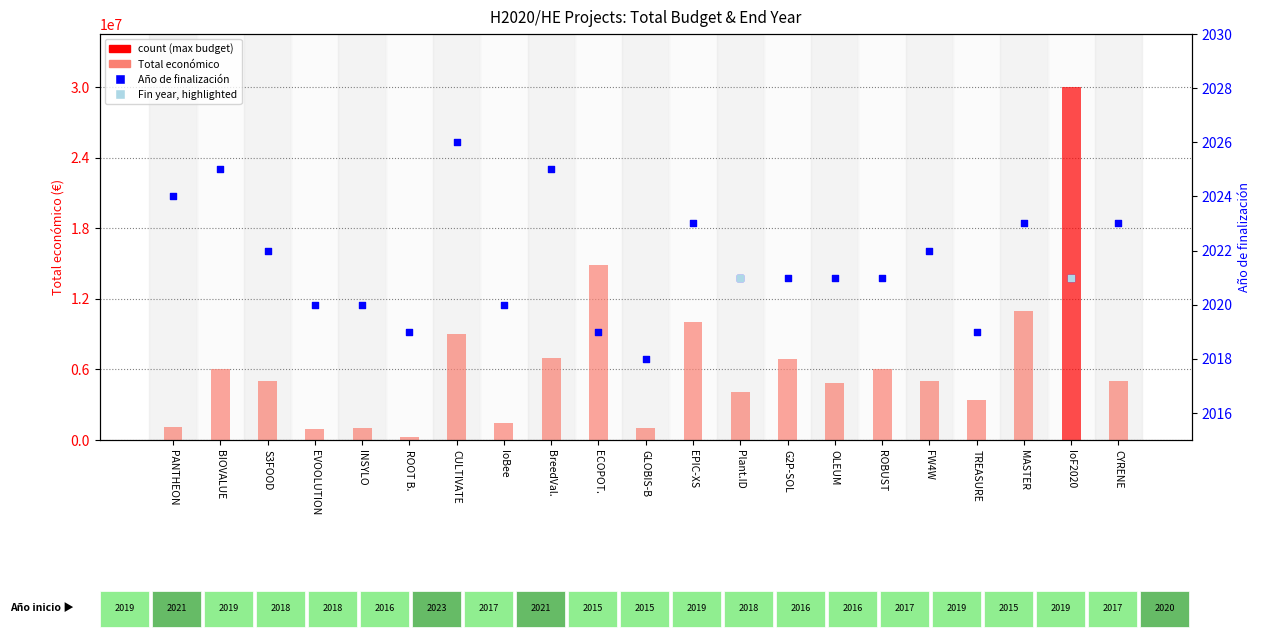

At which category is the sum across all series the highest?

IoF2020